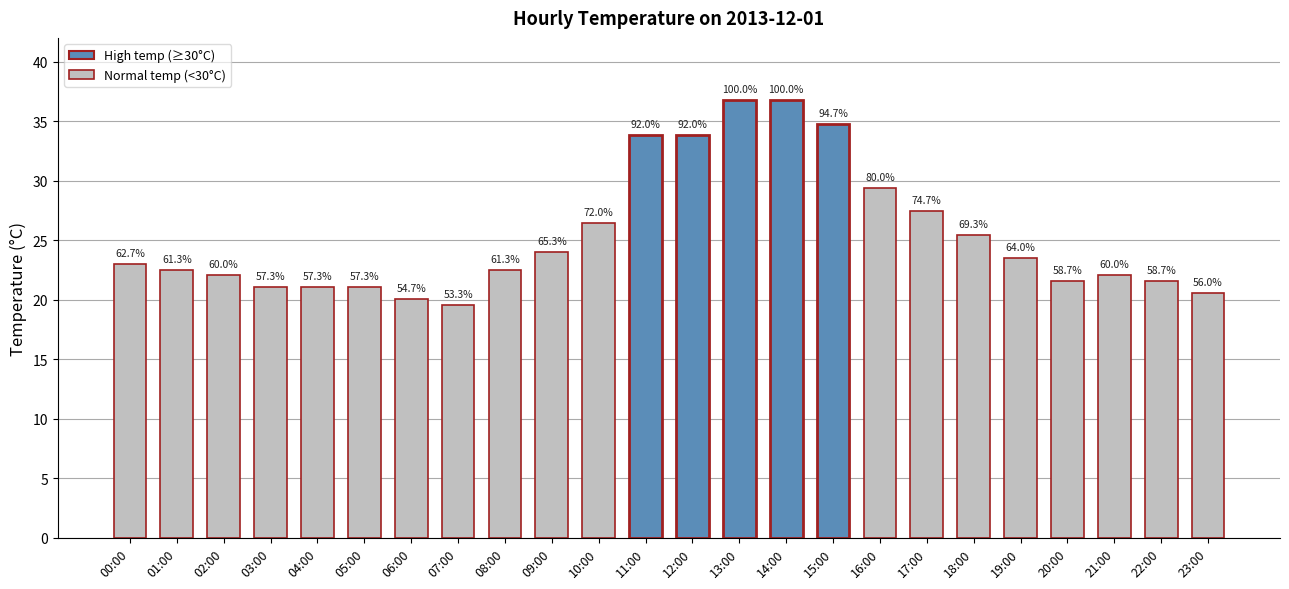

How many bars are there in total?

24